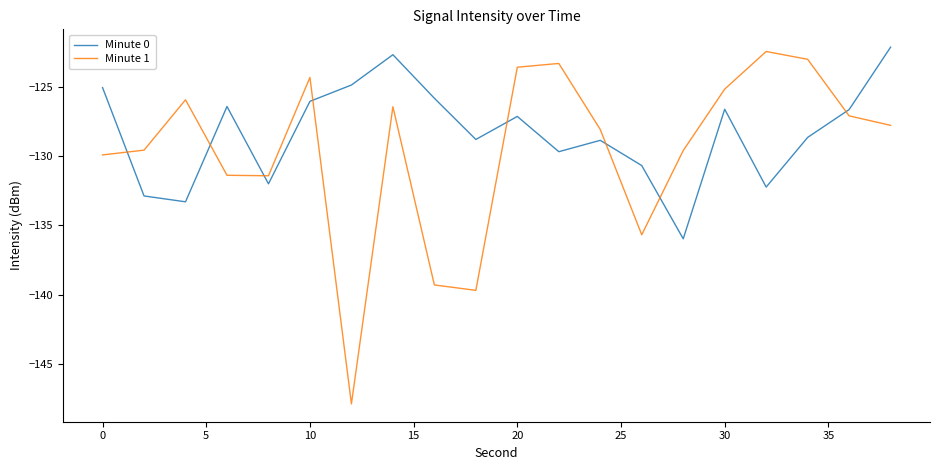

What is the maximum value shown in the chart?

-122.1